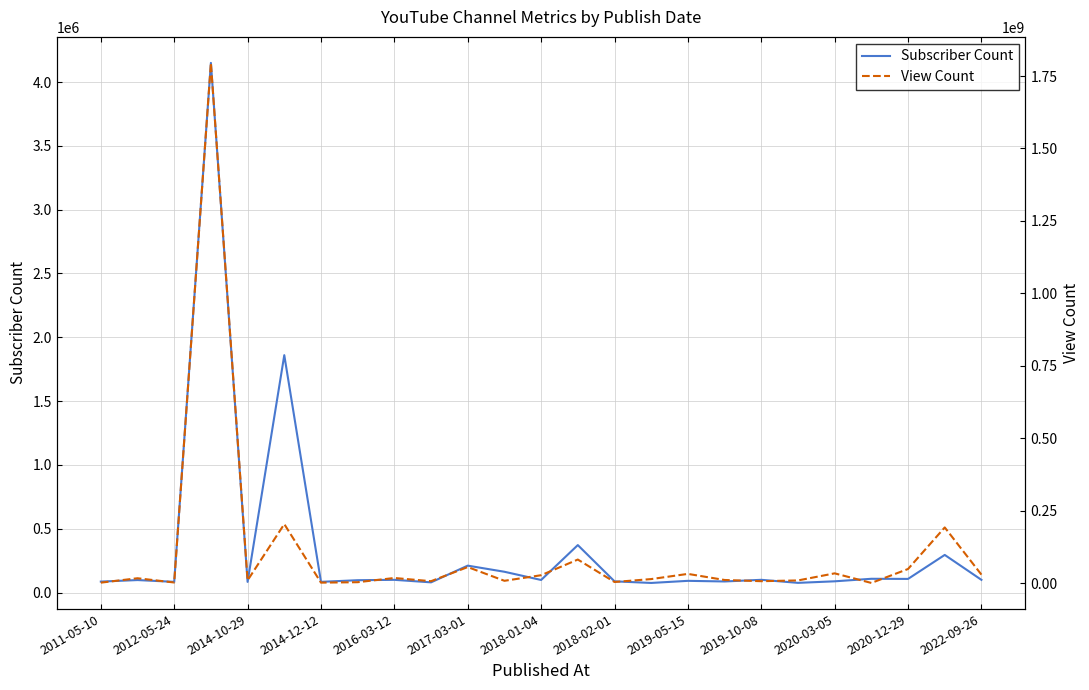

Which series has the largest range (max minus min)?

View Count